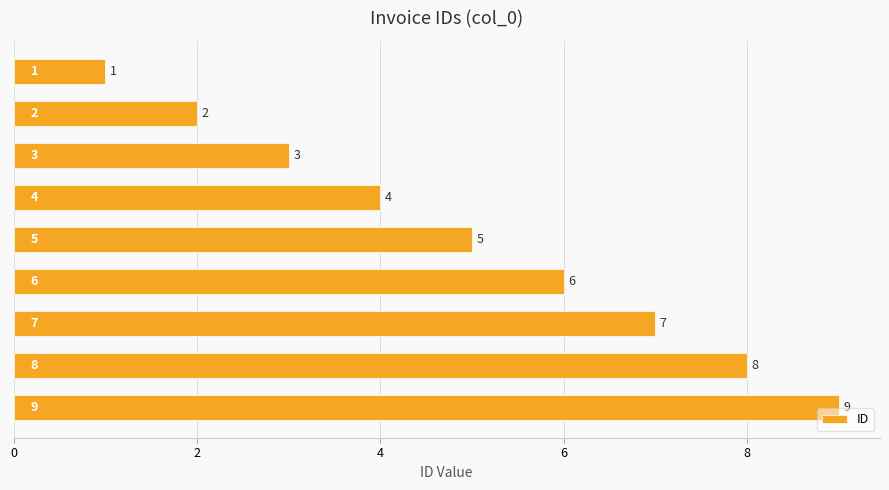

What is the smallest value displayed?

1